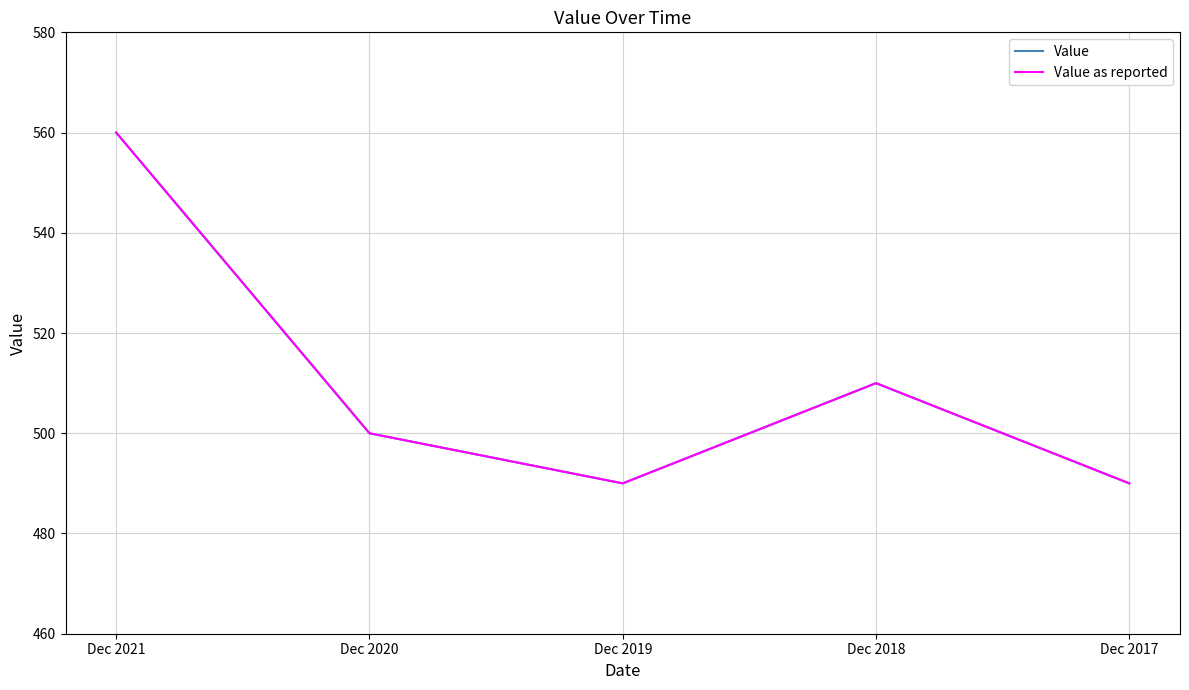

Reading left to right, extract all data points from this chart.

Value: Dec 2021=560	Dec 2020=500	Dec 2019=490	Dec 2018=510	Dec 2017=490
Value as reported: Dec 2021=560	Dec 2020=500	Dec 2019=490	Dec 2018=510	Dec 2017=490